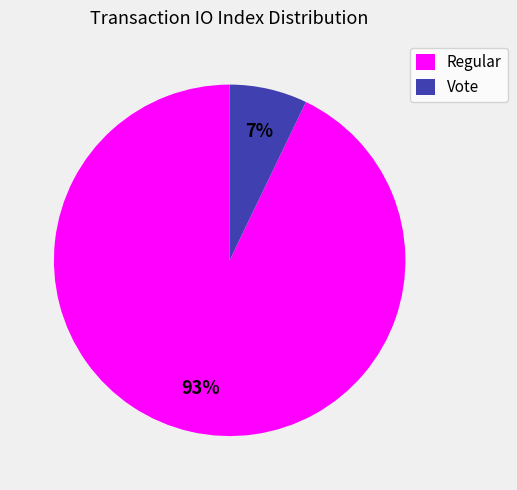

Which has a higher value, Regular or Vote?

Regular